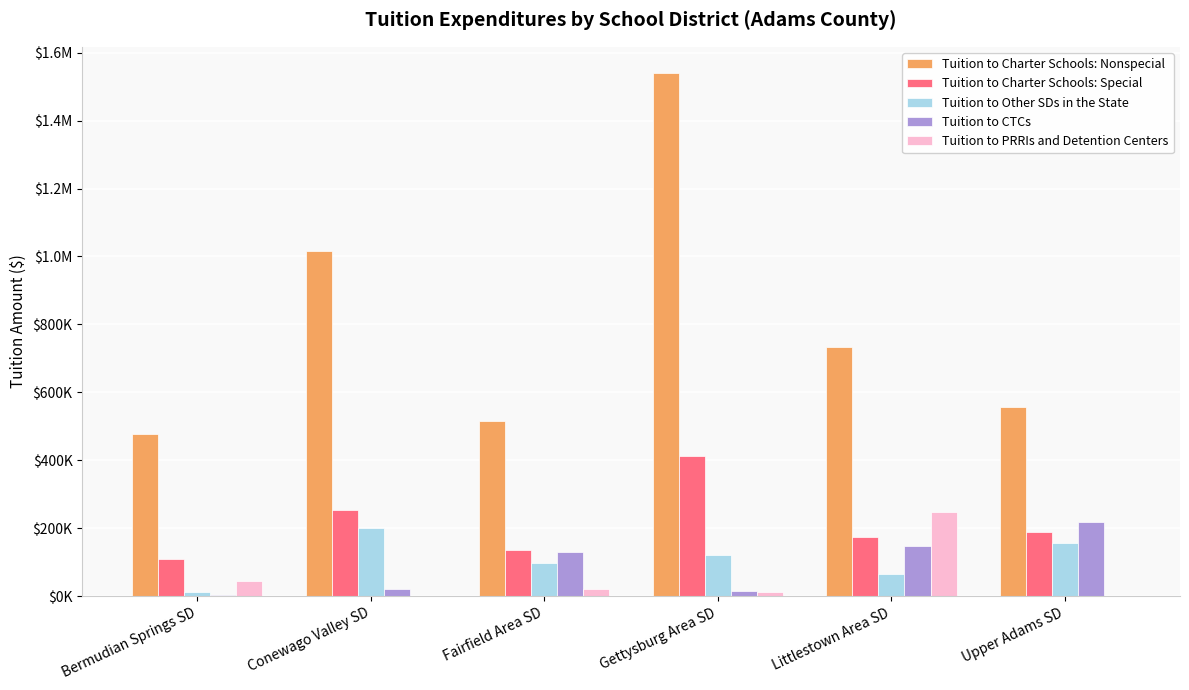

Are the bars grouped side by side (vs. stacked)?

Yes